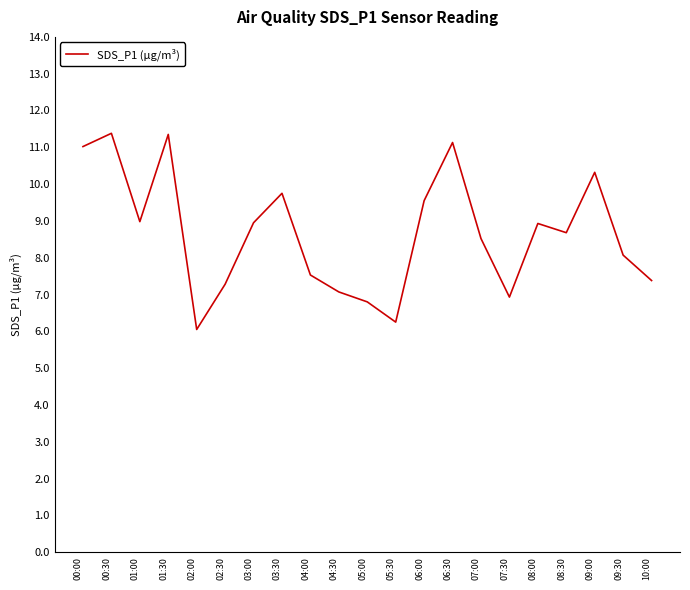

What is the maximum value shown in the chart?

11.4